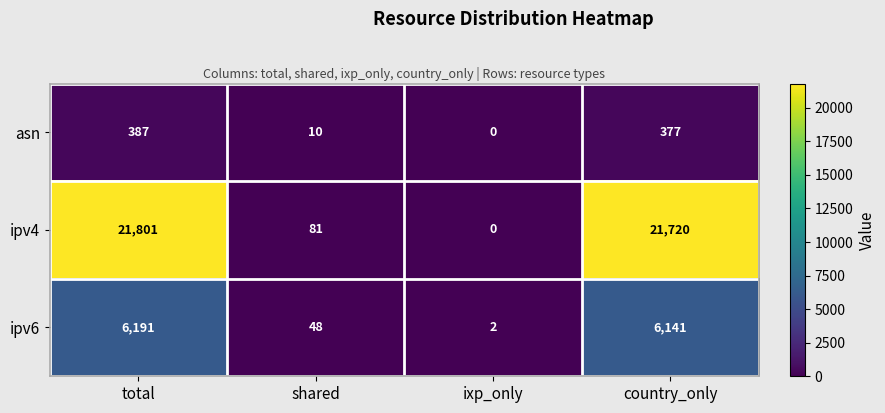

At how many categories does at least one series exceed 16260?

2